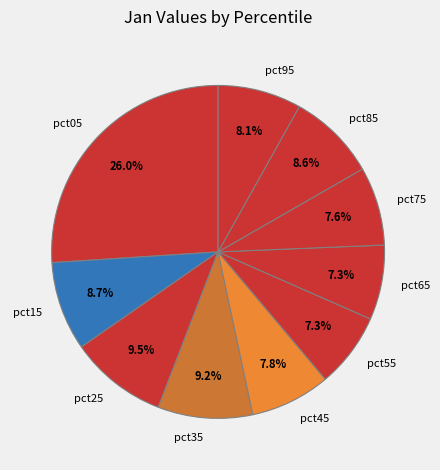

Is there a majority slice in this chart?

No